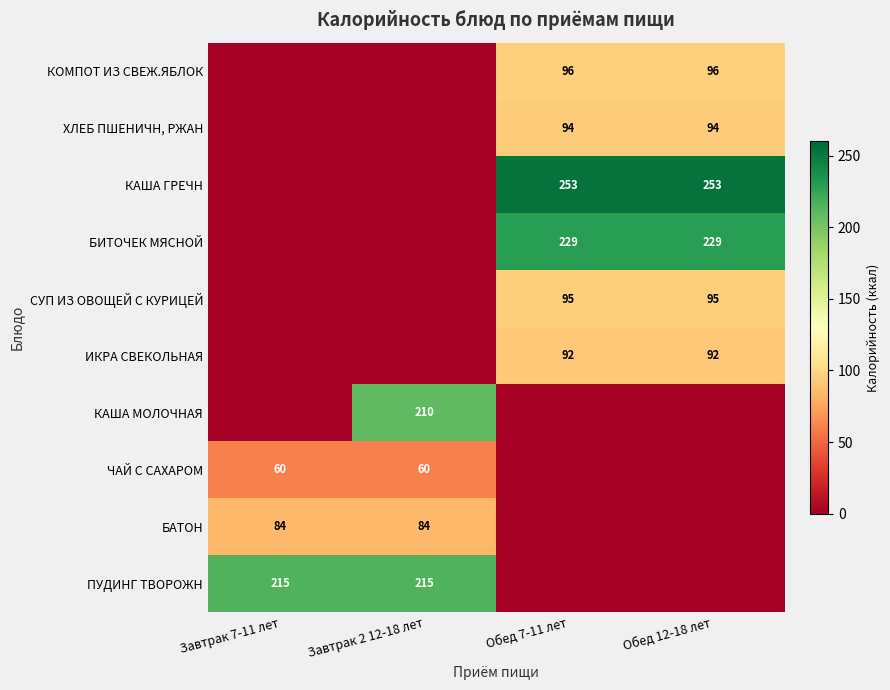

The value of СУП ИЗ ОВОЩЕЙ С КУРИЦЕЙ at Обед 12-18 лет is 30. True or false?

False